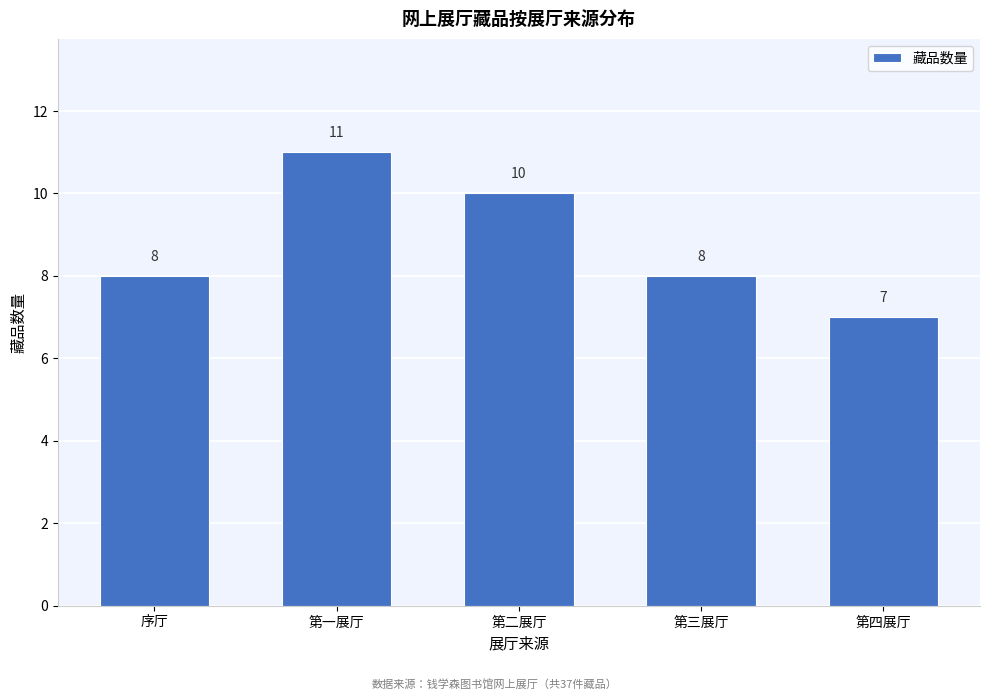

Reading left to right, list all the values displayed in this chart.

序厅=8	第一展厅=11	第二展厅=10	第三展厅=8	第四展厅=7